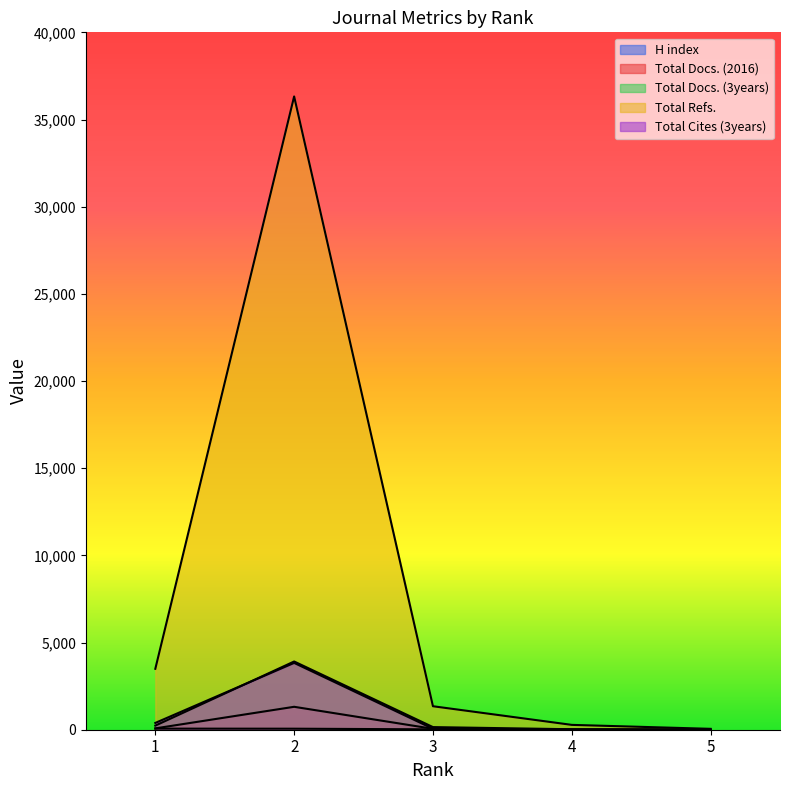

What is the value of the H index point at the 3rd from the left?

22